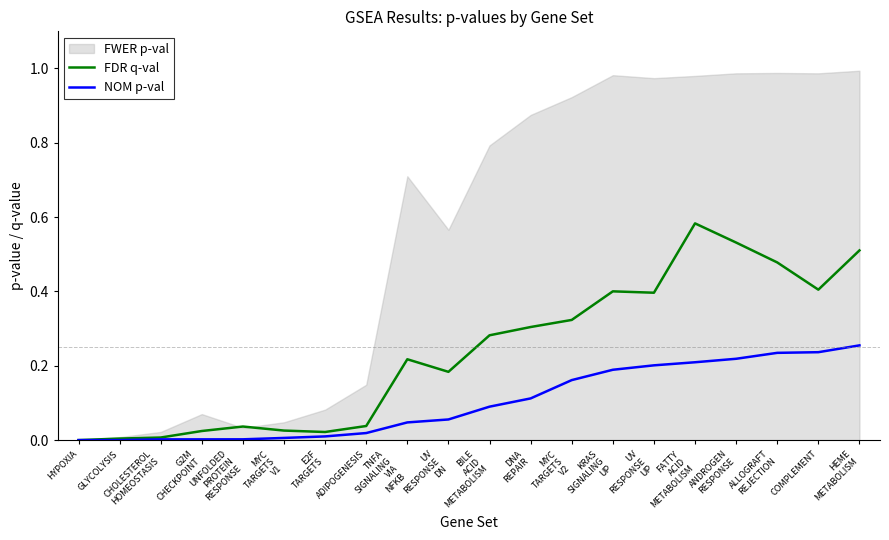

How many lines are shown in the chart?

2